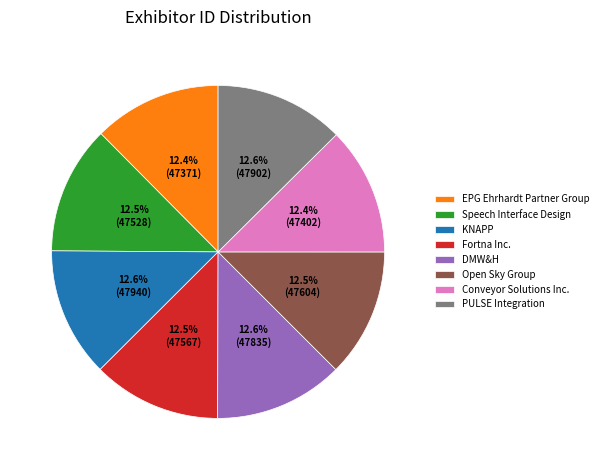

What is the total percentage of Speech Interface Design and Conveyor Solutions Inc.?

24.9%